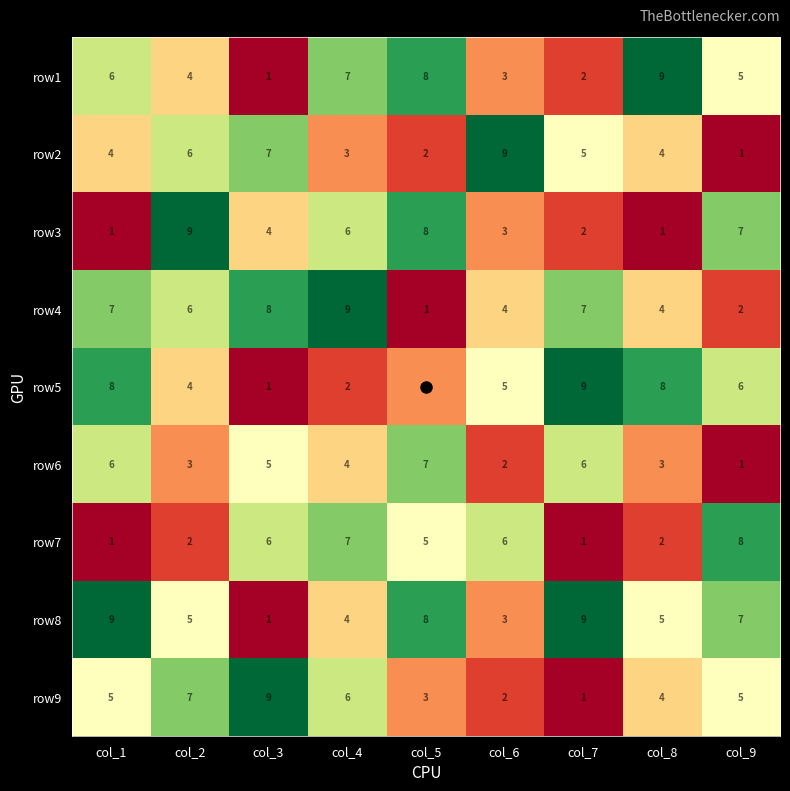

The row8 series shows 8 at col_2. True or false?

False